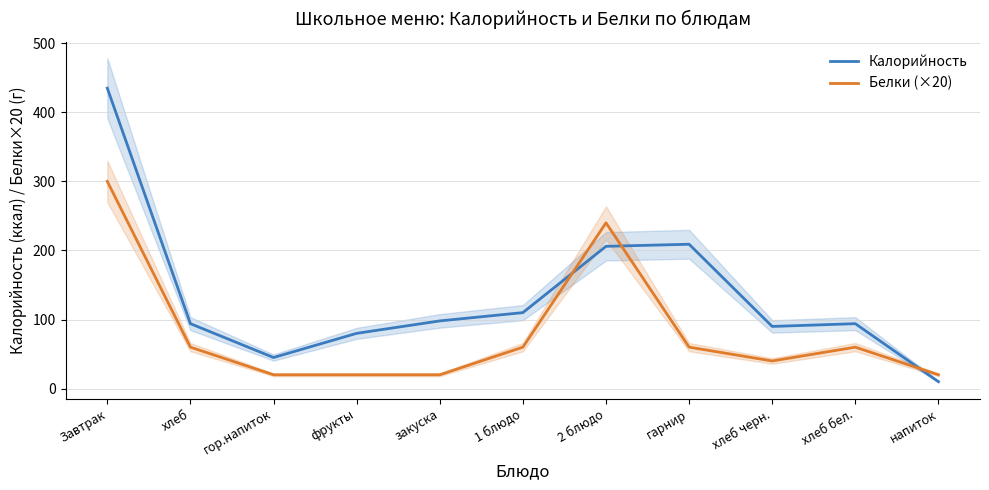

Does the chart display data point markers on the line(s)?

No